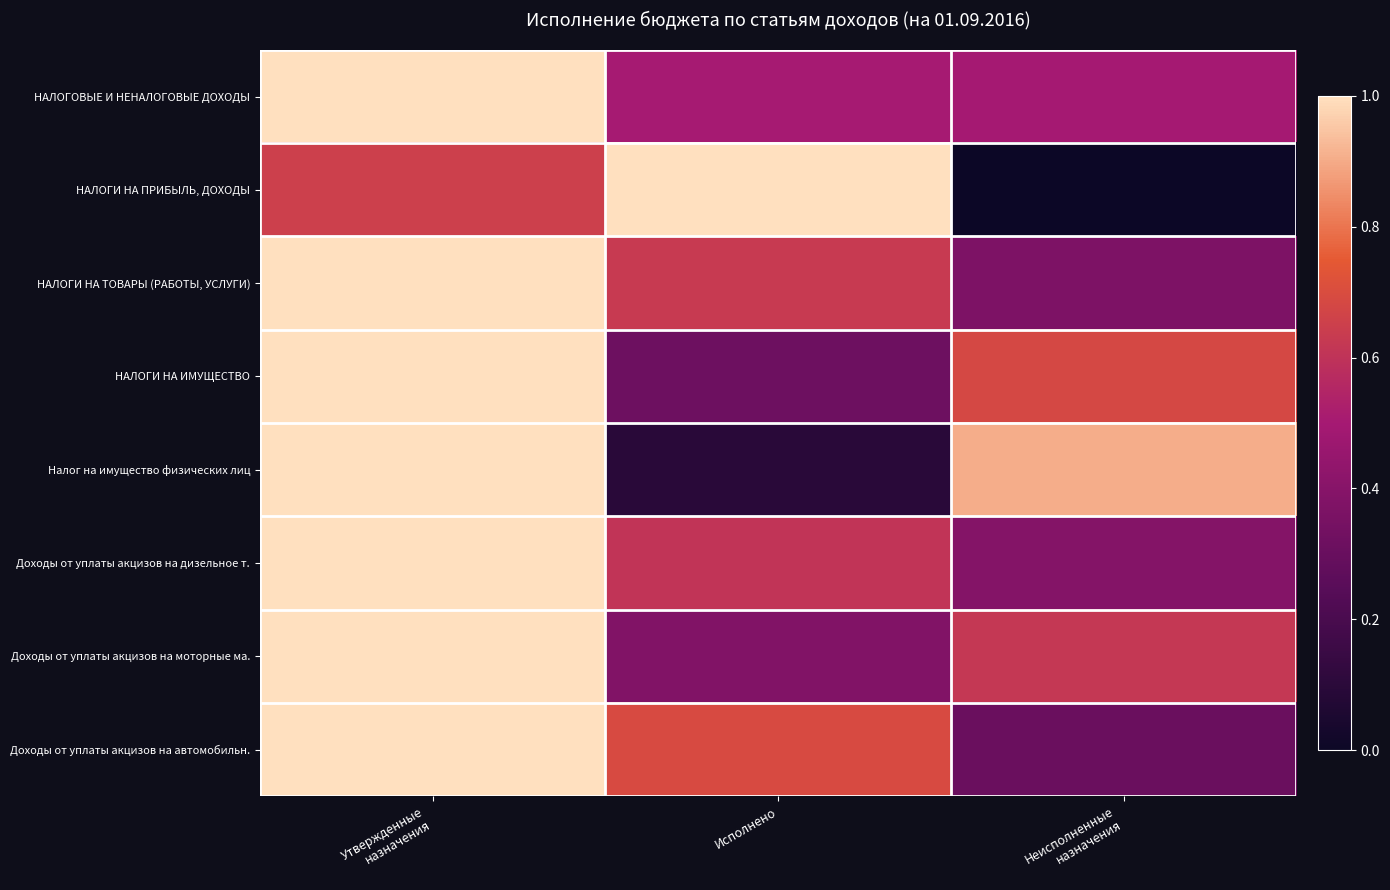

What is the total value across all series at Утвержденные
назначения?

7.7